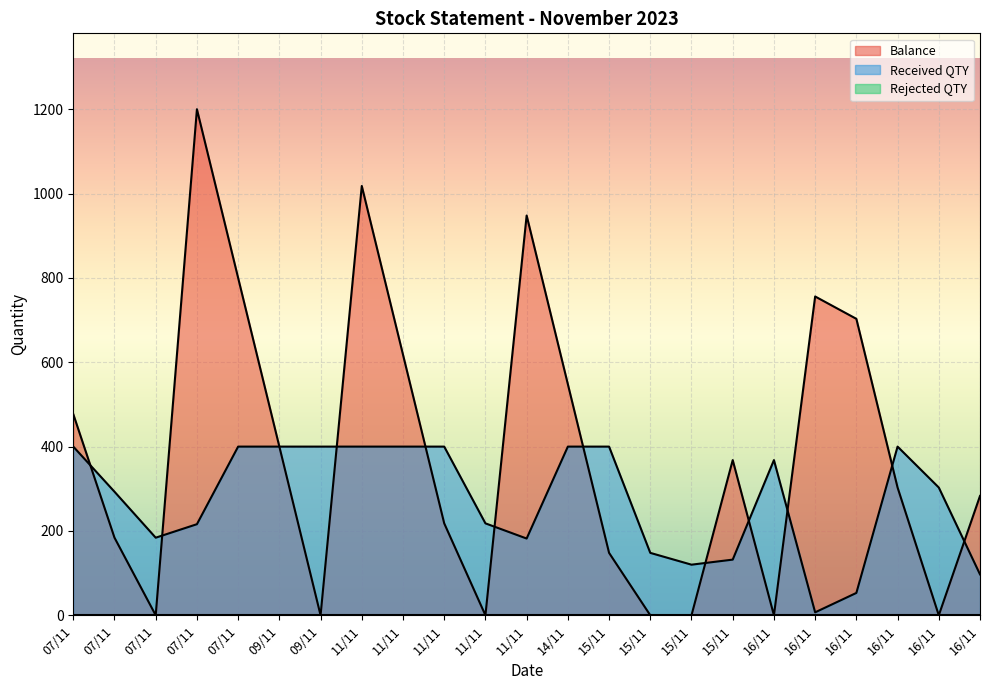

Which series has the largest total across all categories?

Balance